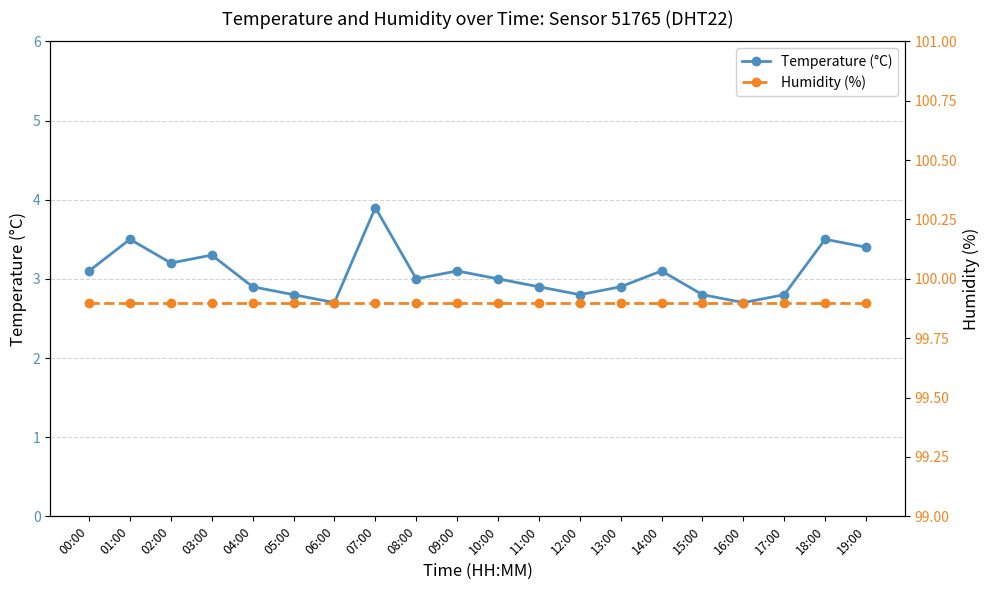

What is the sum of the Temperature (°C) values at 09:00 and 12:00?

5.9